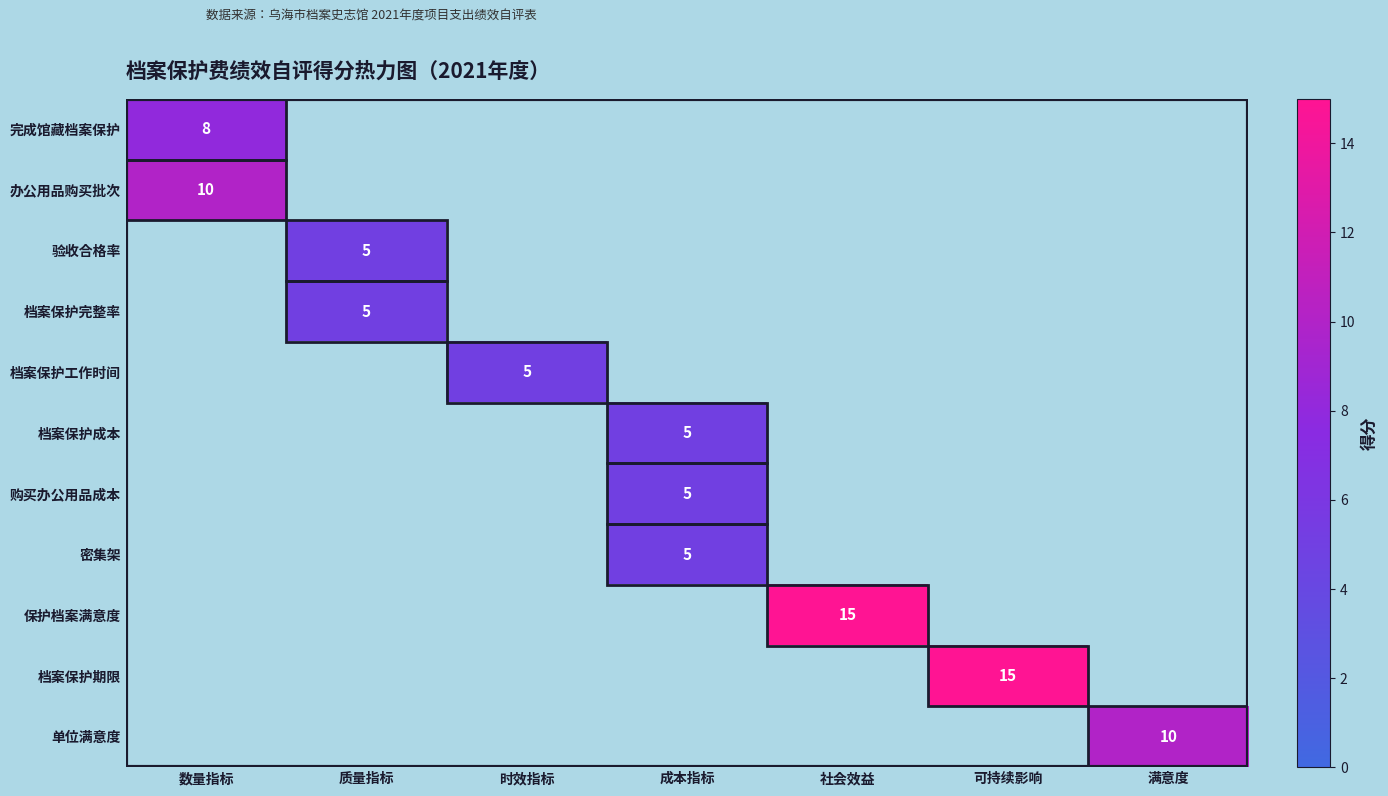

The value of 档案保护工作时间 at 时效指标 is 5. True or false?

True